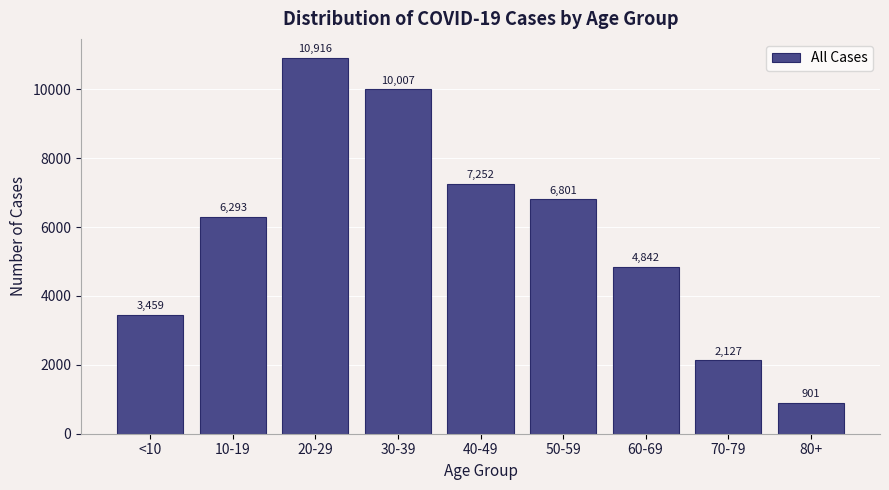

Reading left to right, list all the values displayed in this chart.

3459	6293	10916	10007	7252	6801	4842	2127	901